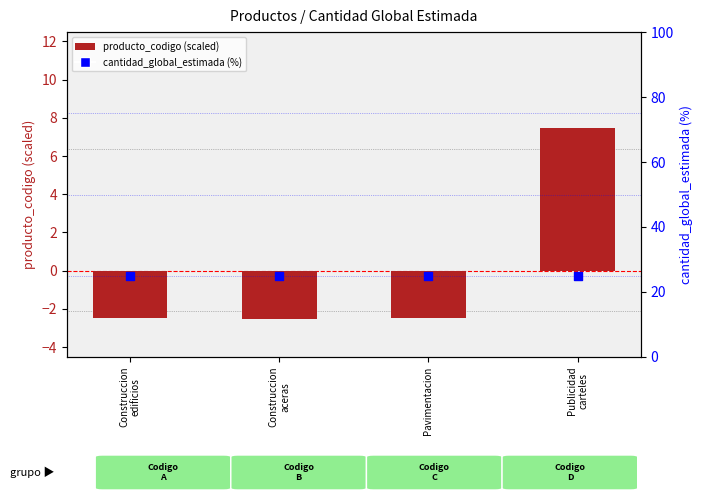

Which series reaches the maximum Y coordinate?

cantidad_global_estimada (%)